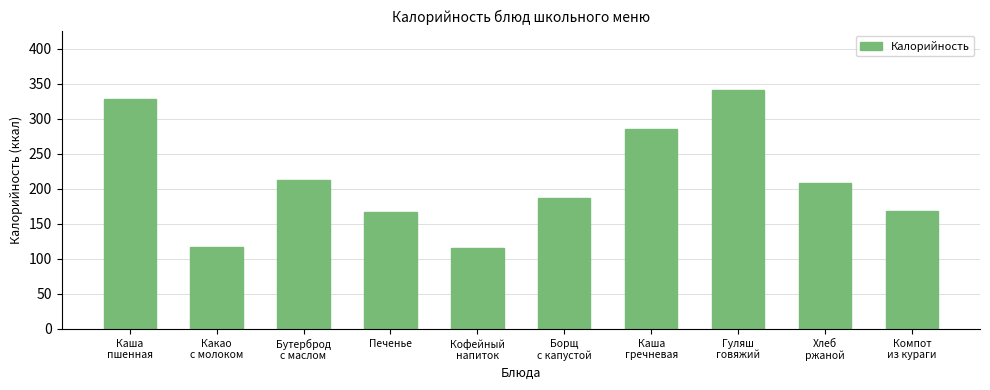

What is the difference between the second highest and minimum values?

214